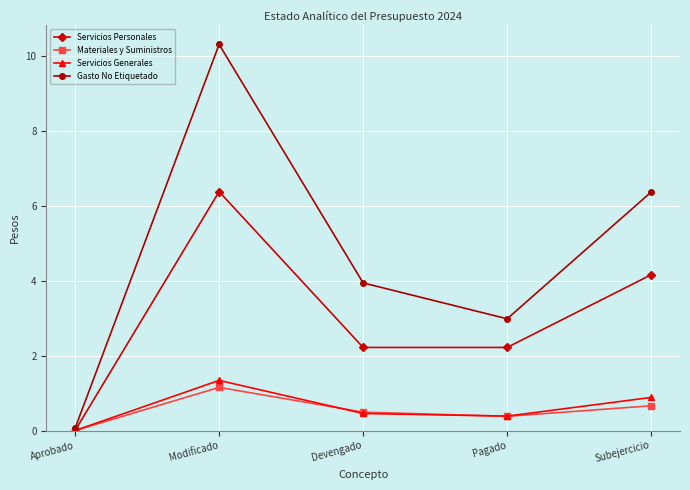

Is it true that Servicios Personales equals 2.2 at Devengado?

True